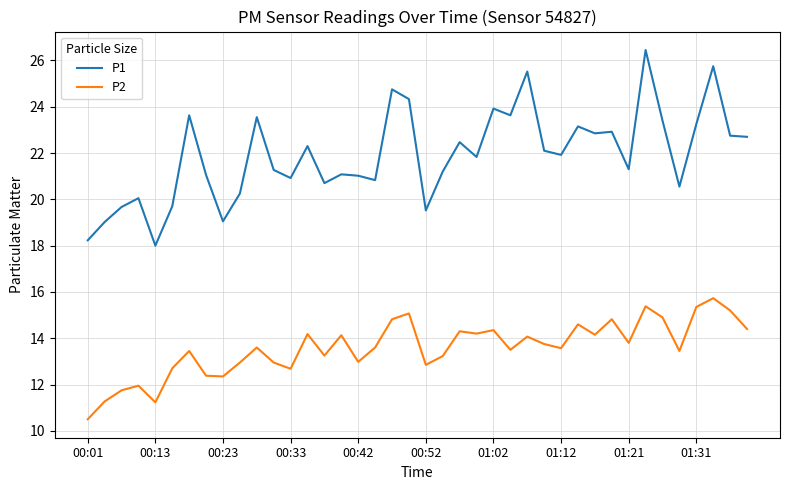

Which series has the widest spread of values?

P1